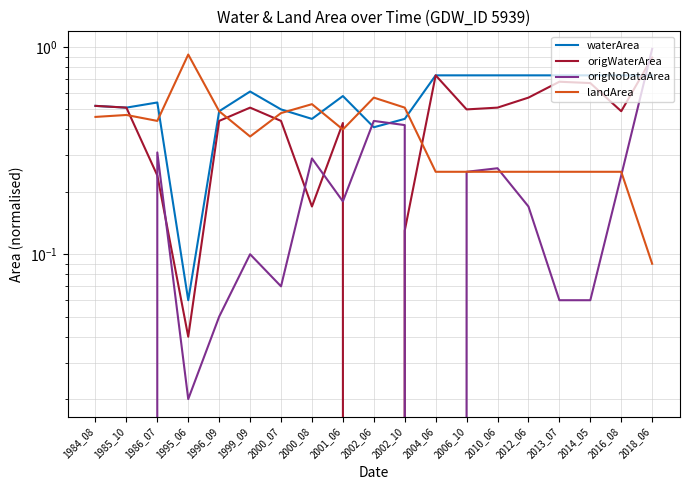

The waterArea series shows 0.3 at 2000_08. True or false?

False